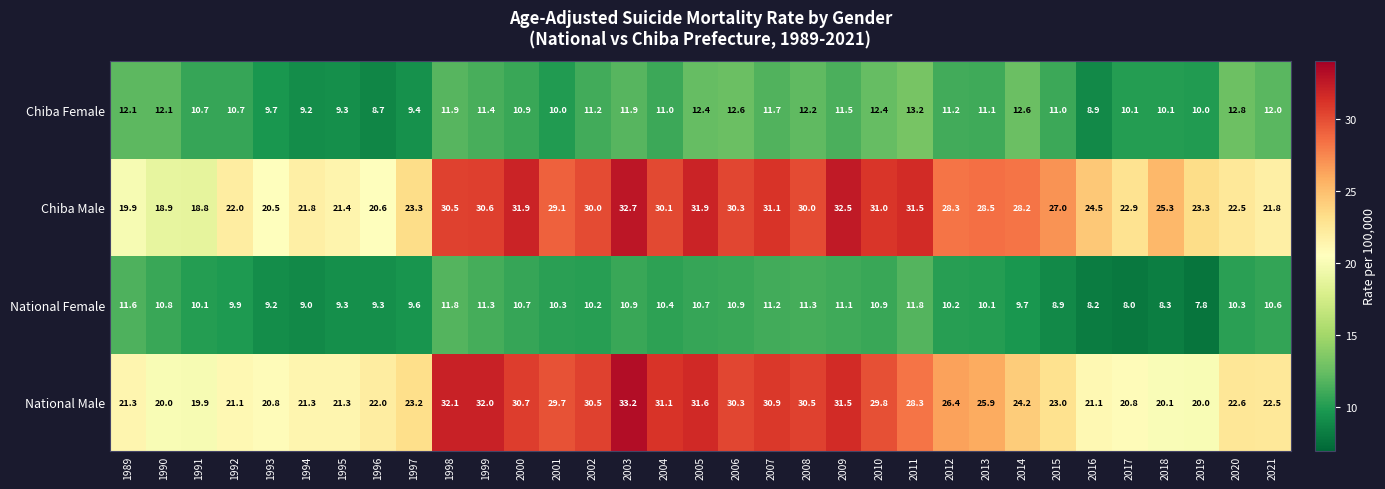

Which label corresponds to the smallest value in the chart?

2019